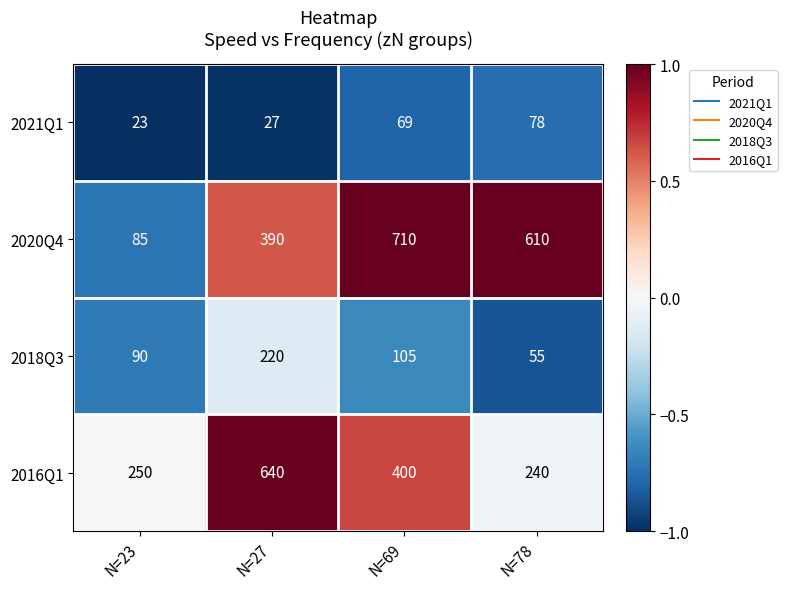

At which category does the chart reach its minimum across all series?

N=23